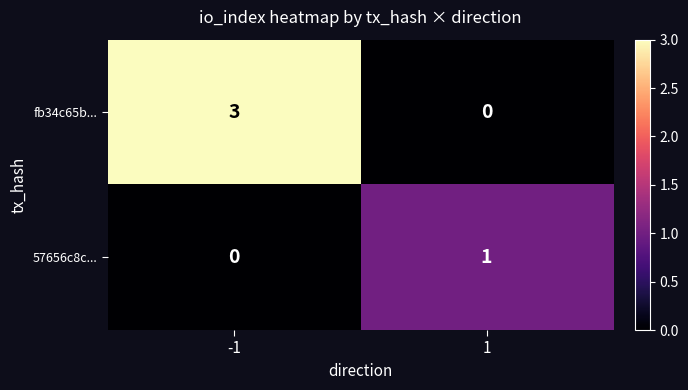

Which series has the largest range (max minus min)?

fb34c65b...